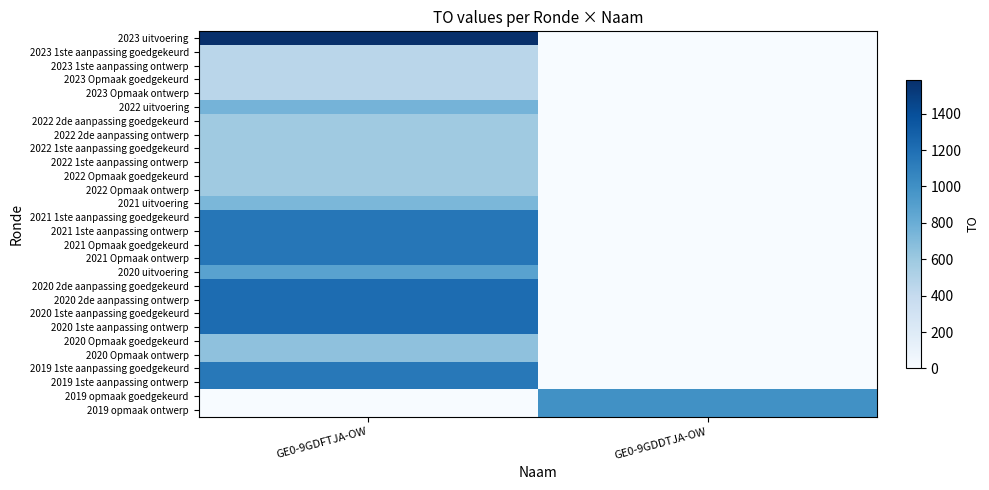

Which has a higher value, GE0-9GDDTJA-OW or GE0-9GDFTJA-OW?

GE0-9GDFTJA-OW